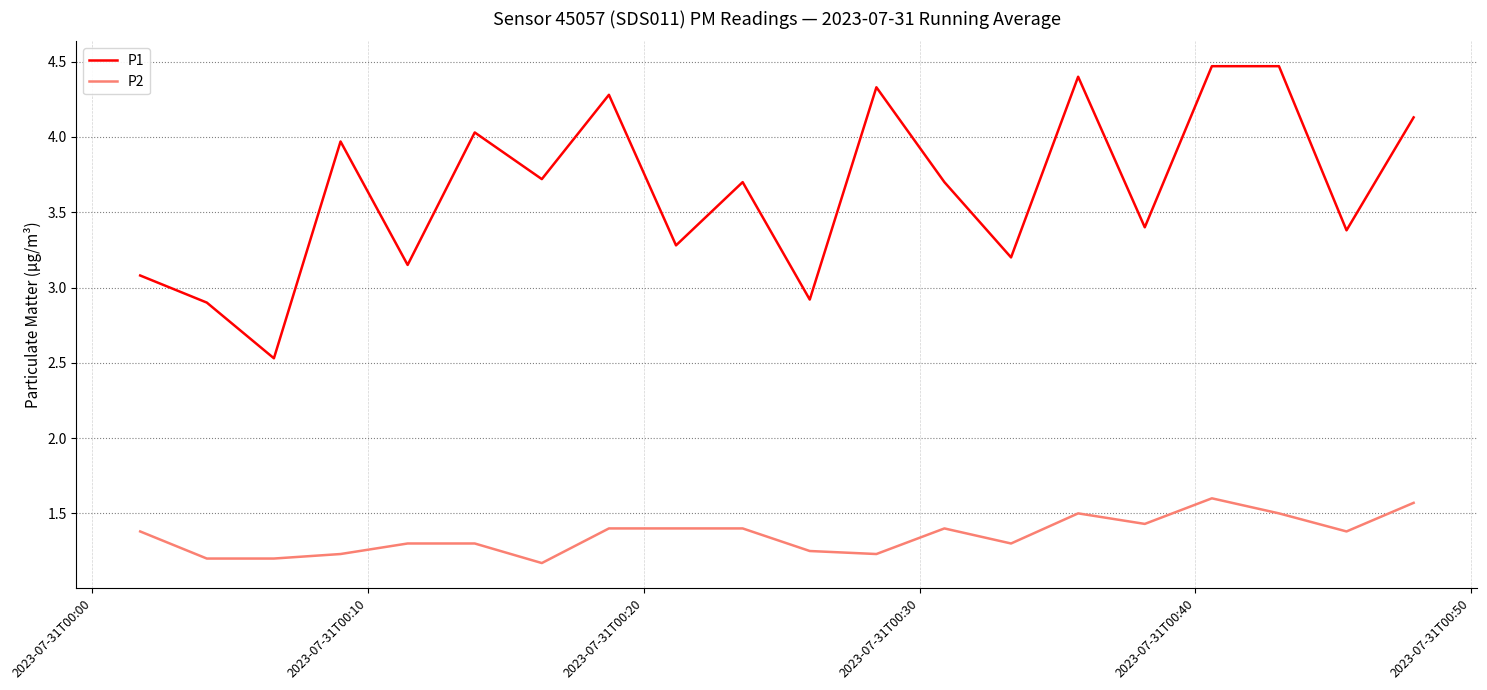

Which series has the largest range (max minus min)?

P1